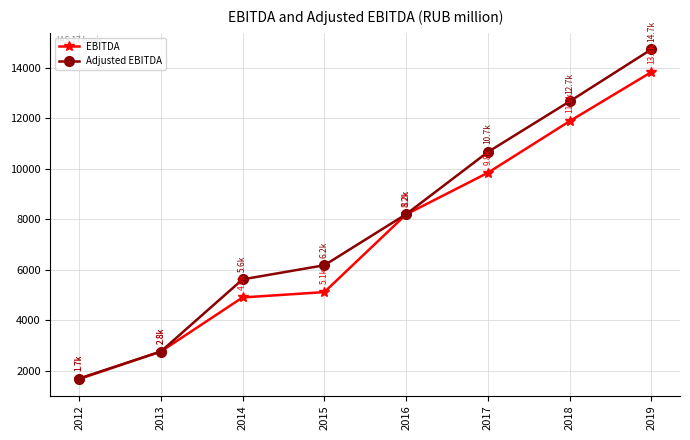

What is the average value of the EBITDA series?

7278.9